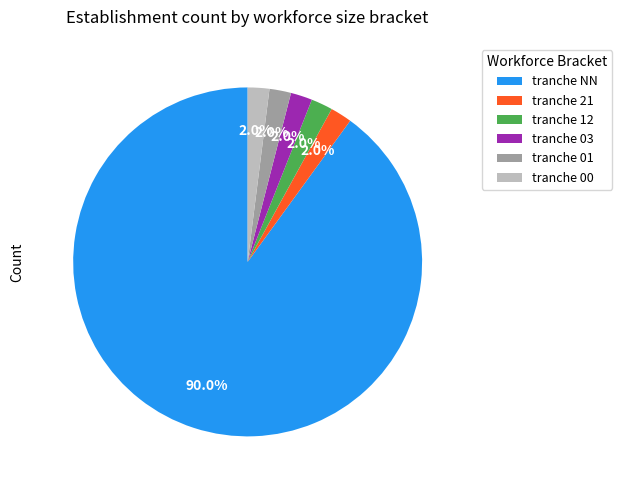

Approximately how many times larger is the value at tranche NN compared to tranche 03?

45.0